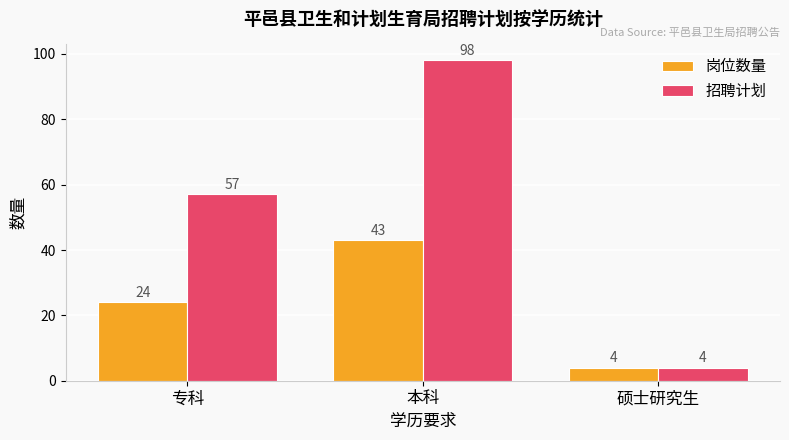

The 招聘计划 series shows 4 at 硕士研究生. True or false?

True